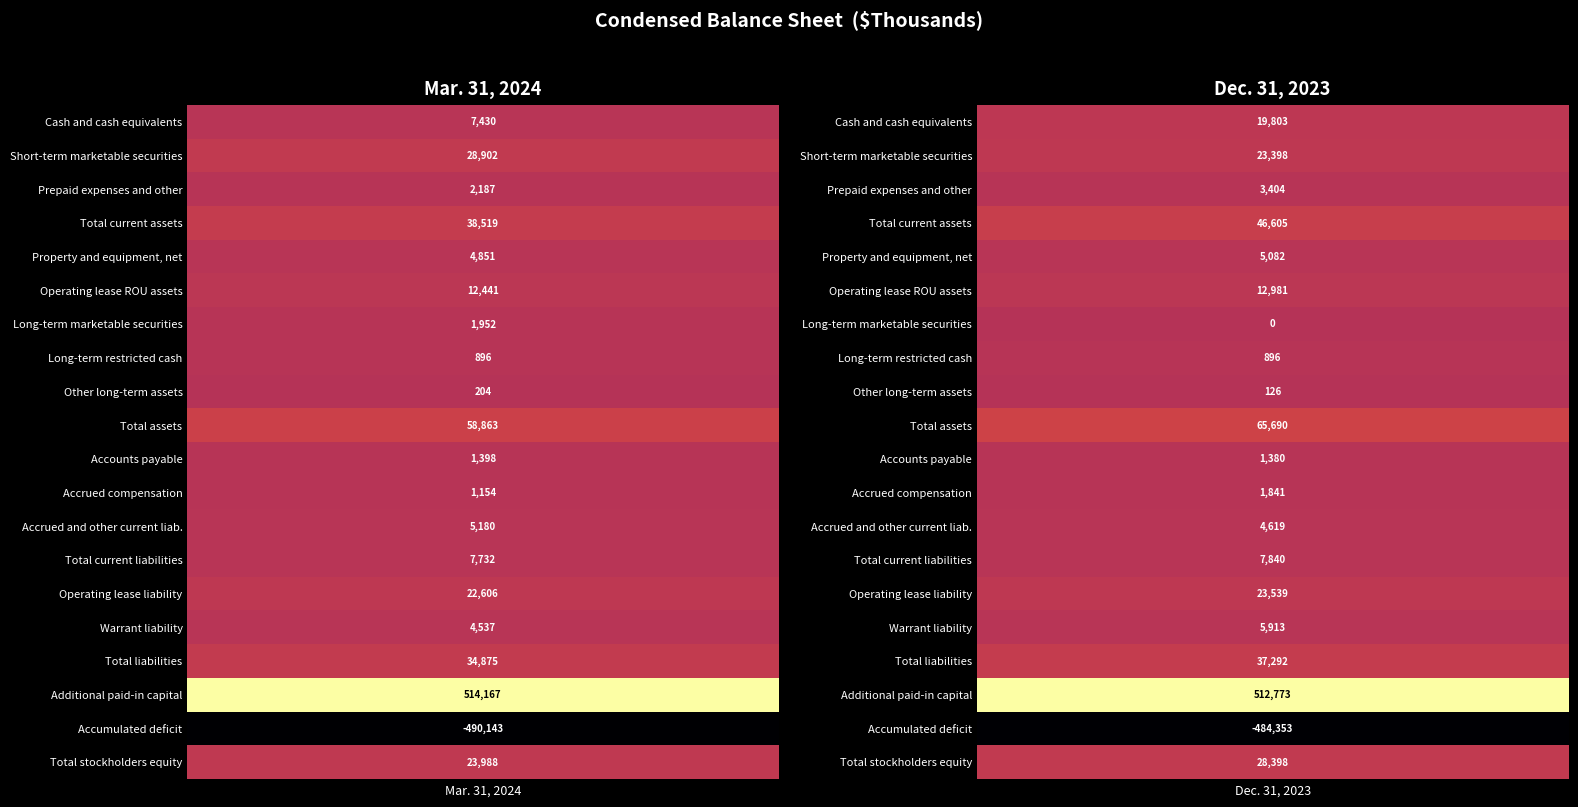

Reading right to left, list all the values displayed in this chart.

Cash and cash equivalents: 1=19803	0=7430
Short-term marketable securities: 1=23398	0=28902
Prepaid expenses and other: 1=3404	0=2187
Total current assets: 1=46605	0=38519
Property and equipment, net: 1=5082	0=4851
Operating lease ROU assets: 1=12981	0=12441
Long-term marketable securities: 1=0	0=1952
Long-term restricted cash: 1=896	0=896
Other long-term assets: 1=126	0=204
Total assets: 1=65690	0=58863
Accounts payable: 1=1380	0=1398
Accrued compensation: 1=1841	0=1154
Accrued and other current liab.: 1=4619	0=5180
Total current liabilities: 1=7840	0=7732
Operating lease liability: 1=23539	0=22606
Warrant liability: 1=5913	0=4537
Total liabilities: 1=37292	0=34875
Additional paid-in capital: 1=512773	0=514167
Accumulated deficit: 1=-484353	0=-490143
Total stockholders equity: 1=28398	0=23988